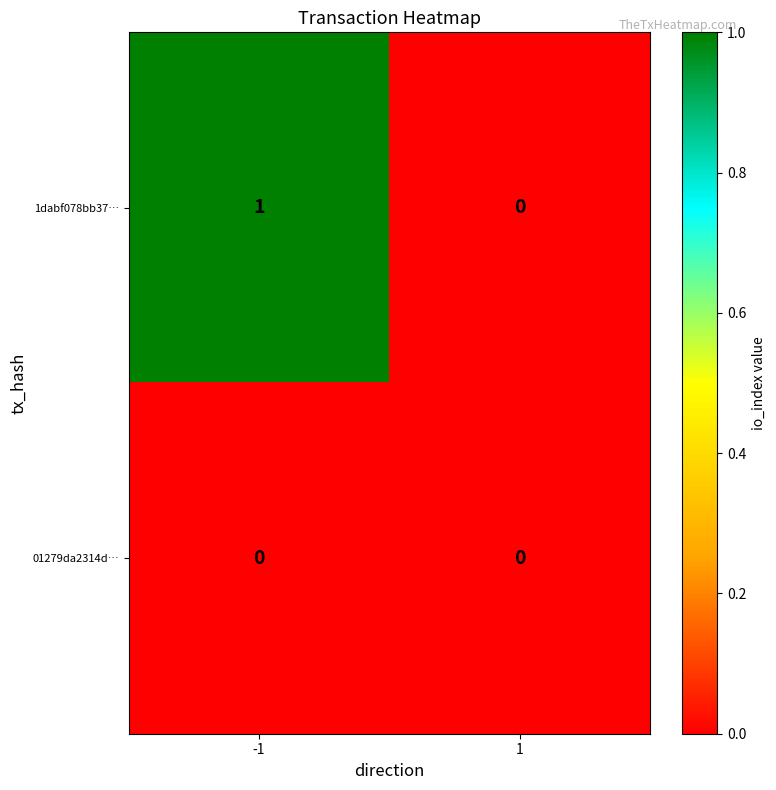

Count the number of data series in this chart.

2